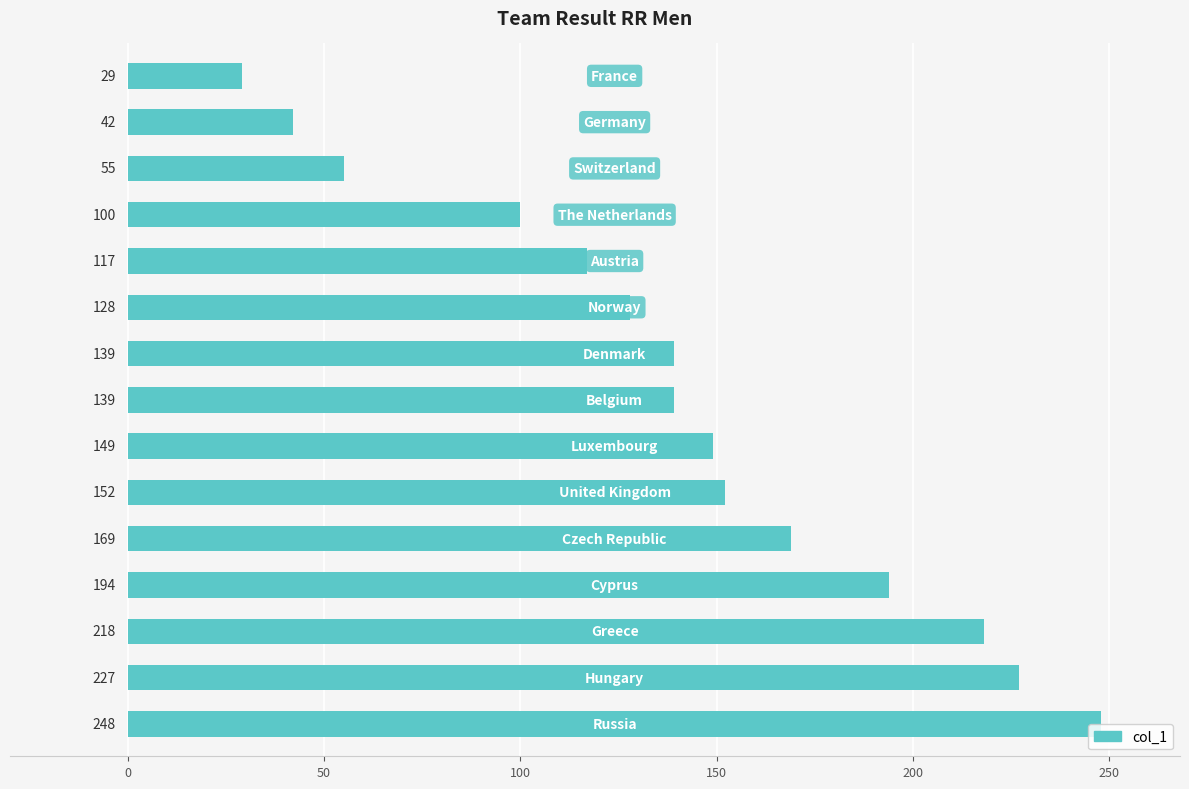

Reading top to bottom, transcribe all the data shown in this chart.

29	42	55	100	117	128	139	139	149	152	169	194	218	227	248